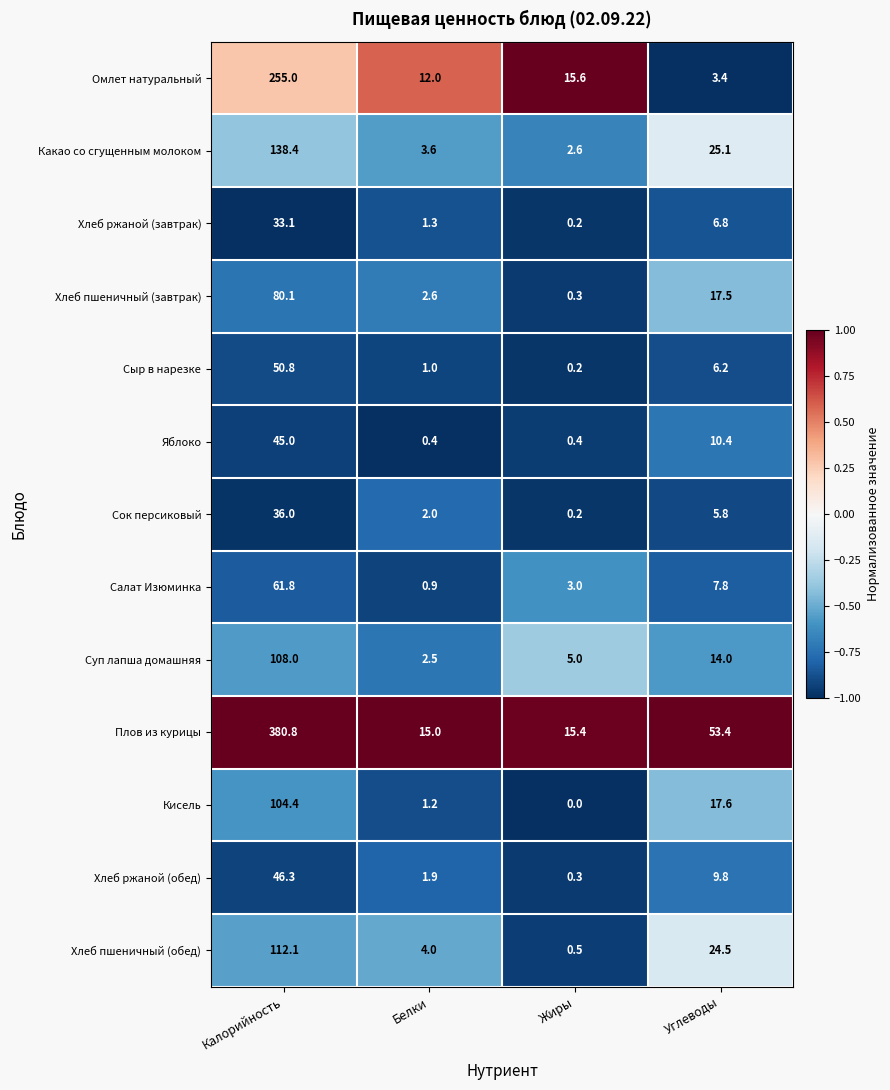

What is the sum of all Сок персиковый values?

44.0